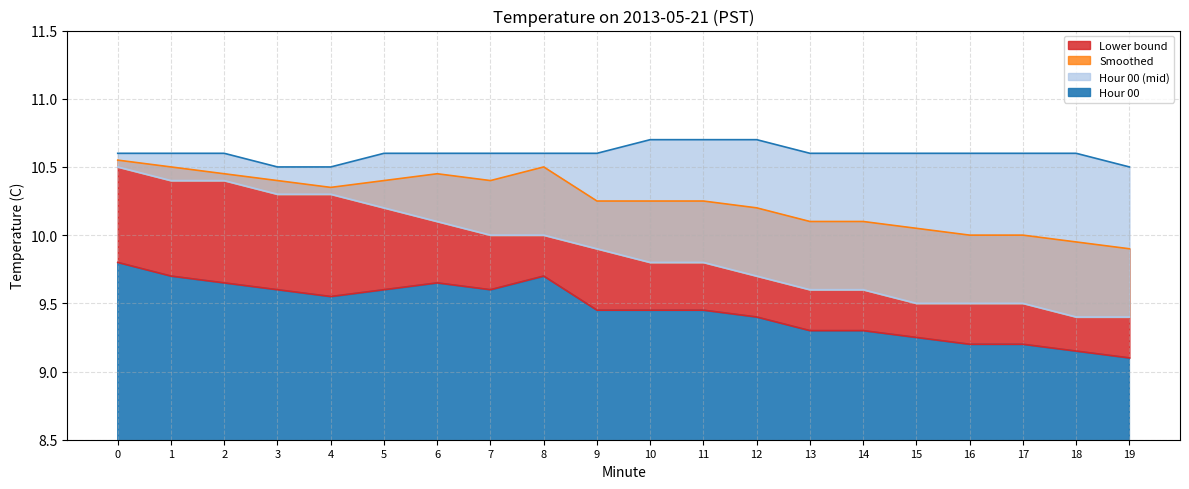

At which label is Hour 00 (mid) closest to 9?

18